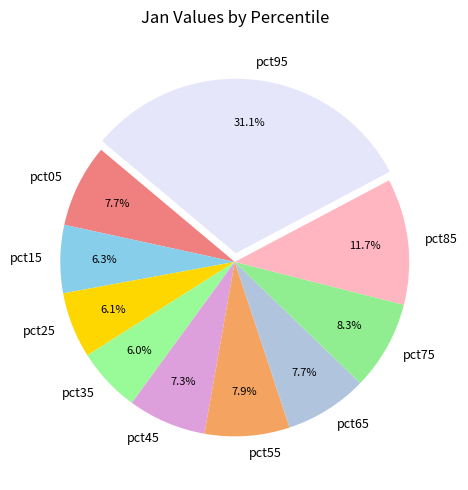

What is the largest slice in the pie chart?

pct95